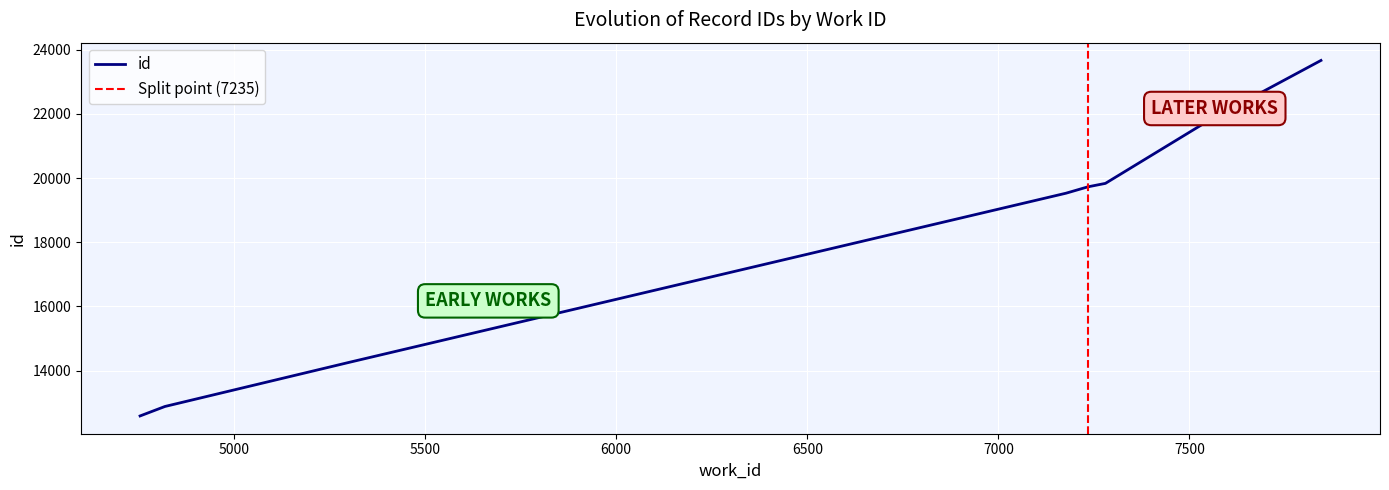

What is the sum of the values at 4819 and 7544?

34629